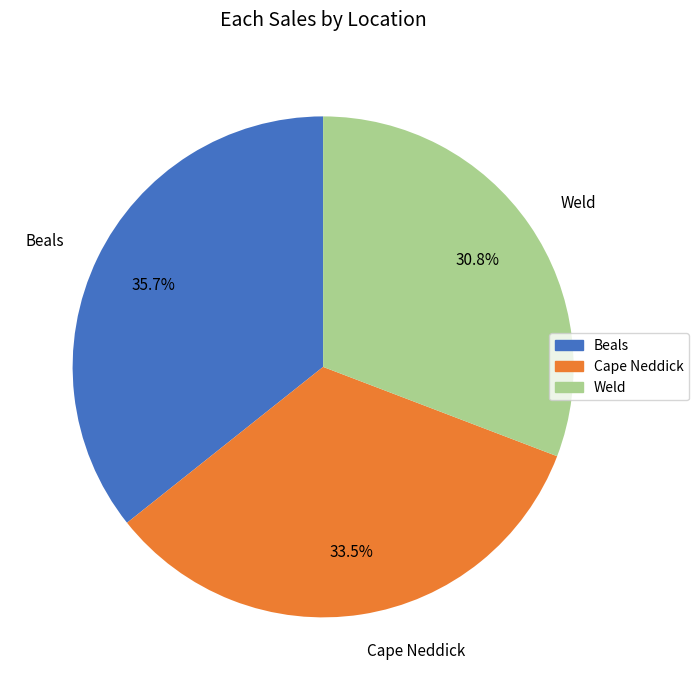

How many segments does this pie chart have?

3